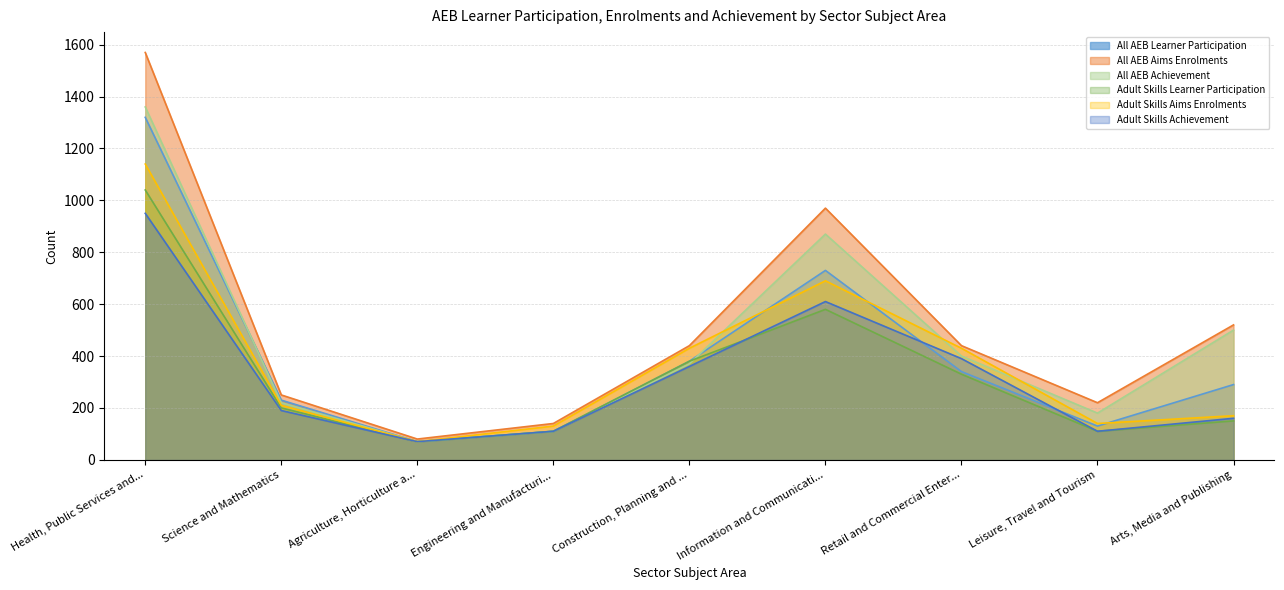

True or false: Adult Skills Learner Participation and Adult Skills Achievement intersect in this chart.

True